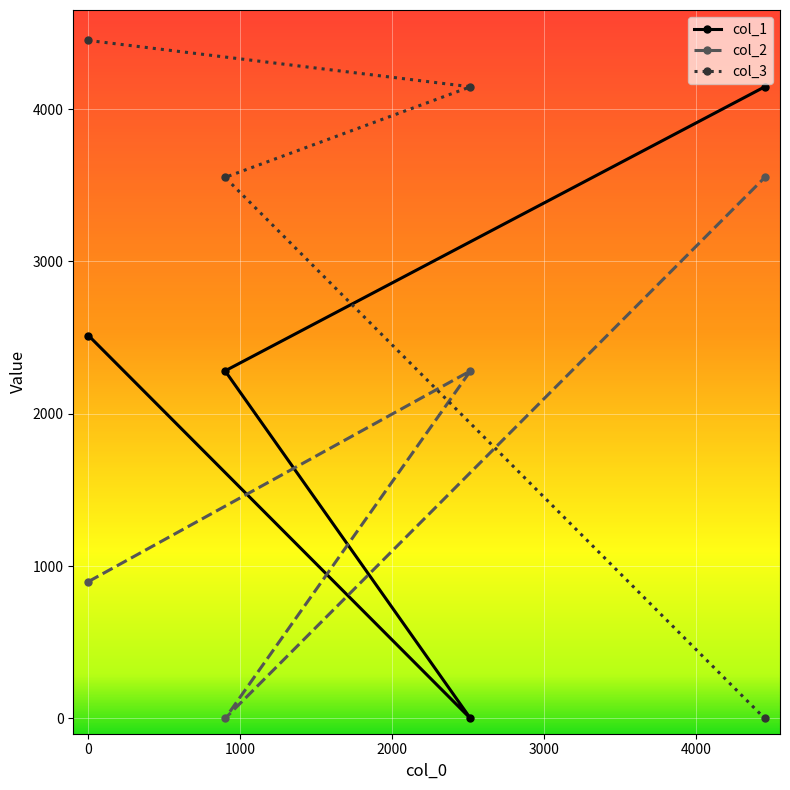

Reading left to right, what are all the values shown in this chart?

col_1: 2514	2282	0	4147
col_2: 899	0	2282	3552
col_3: 4451	3552	4147	0